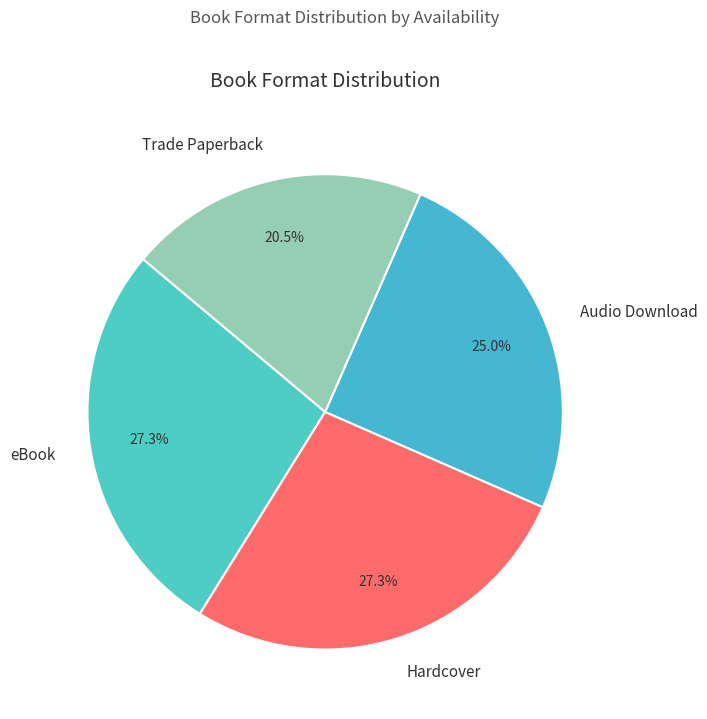

Is there a majority slice in this chart?

No